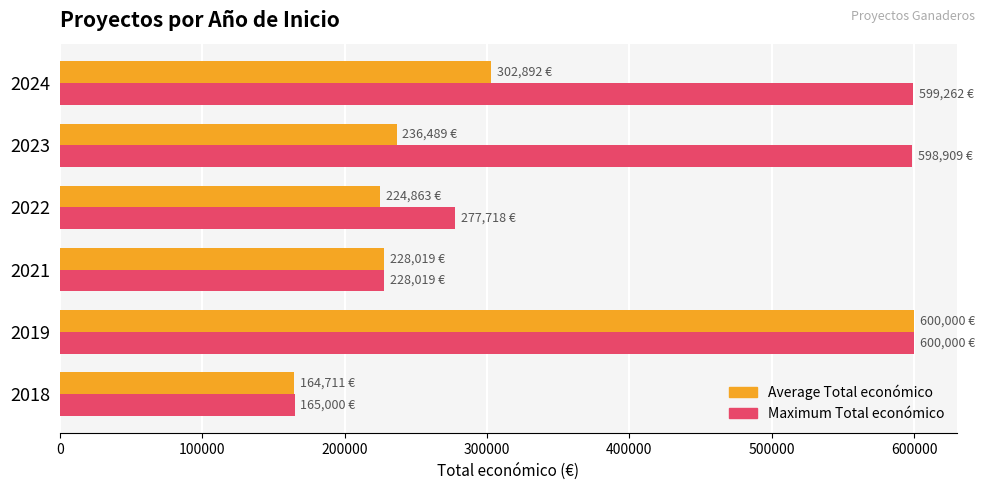

What is the total value across all series at 2023?

835398